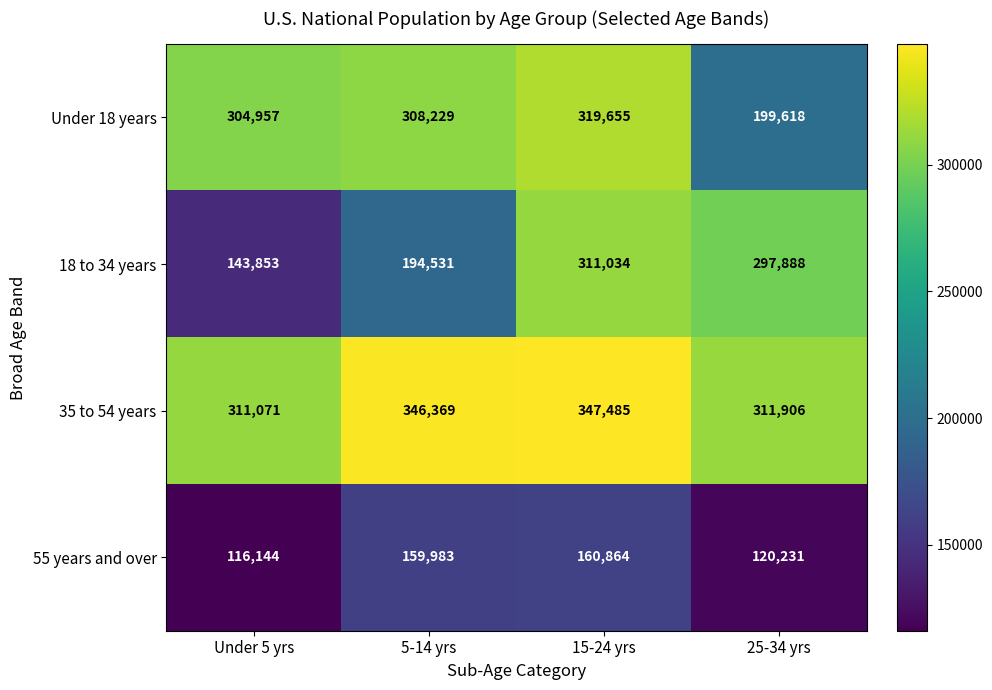

At 25-34 yrs, list the series in order from smallest to largest.

55 years and over, Under 18 years, 18 to 34 years, 35 to 54 years